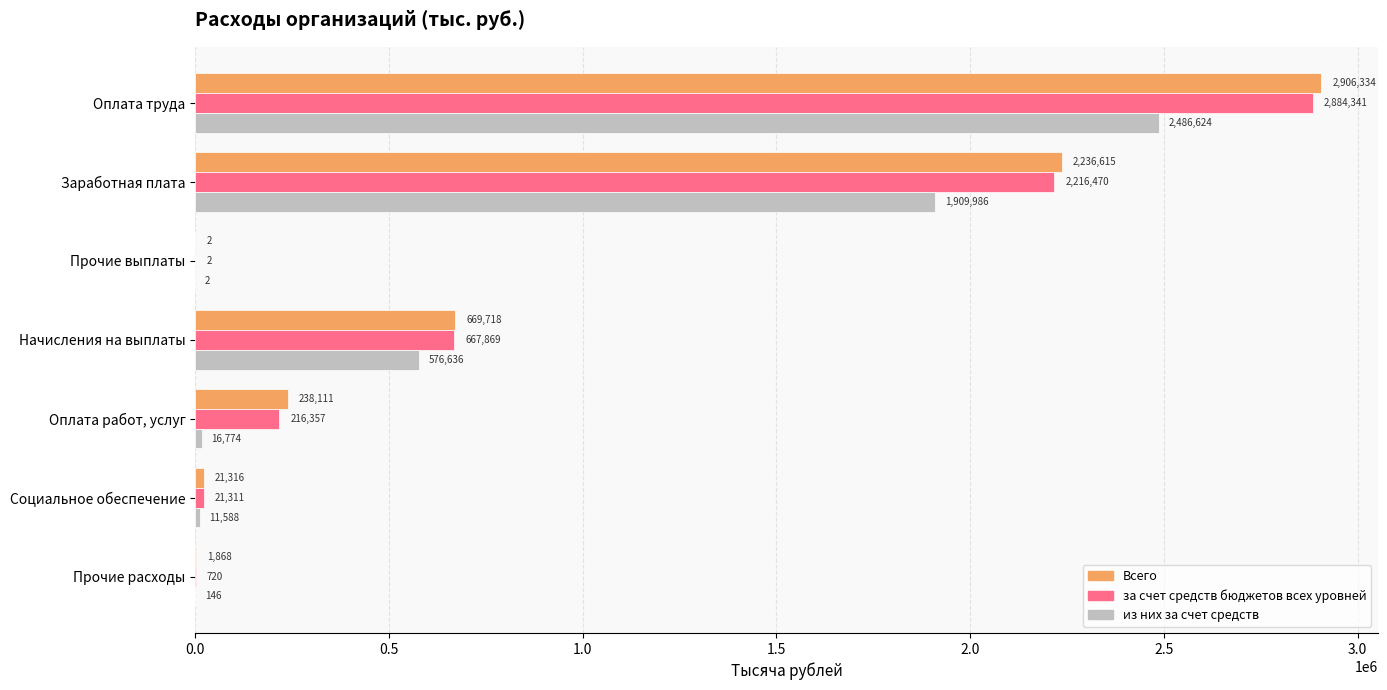

True or false: Всего has a value of 2236615.1 at Заработная плата.

True